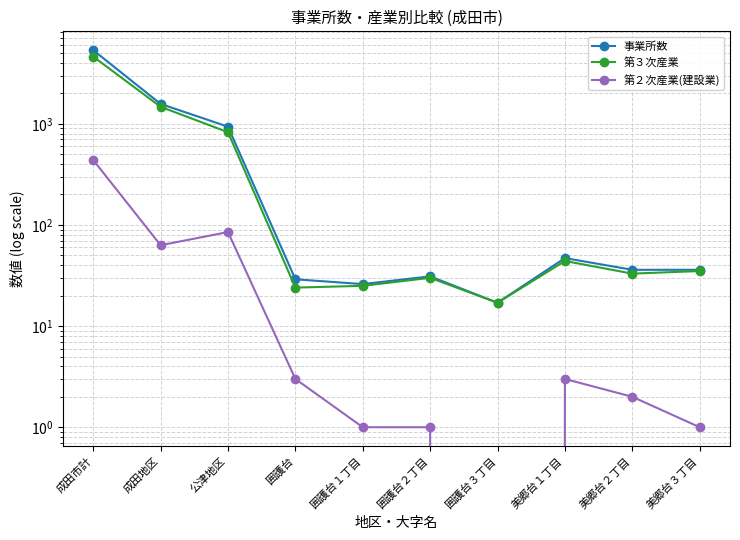

Which has a higher value, 美郷台３丁目 or 美郷台１丁目?

美郷台１丁目